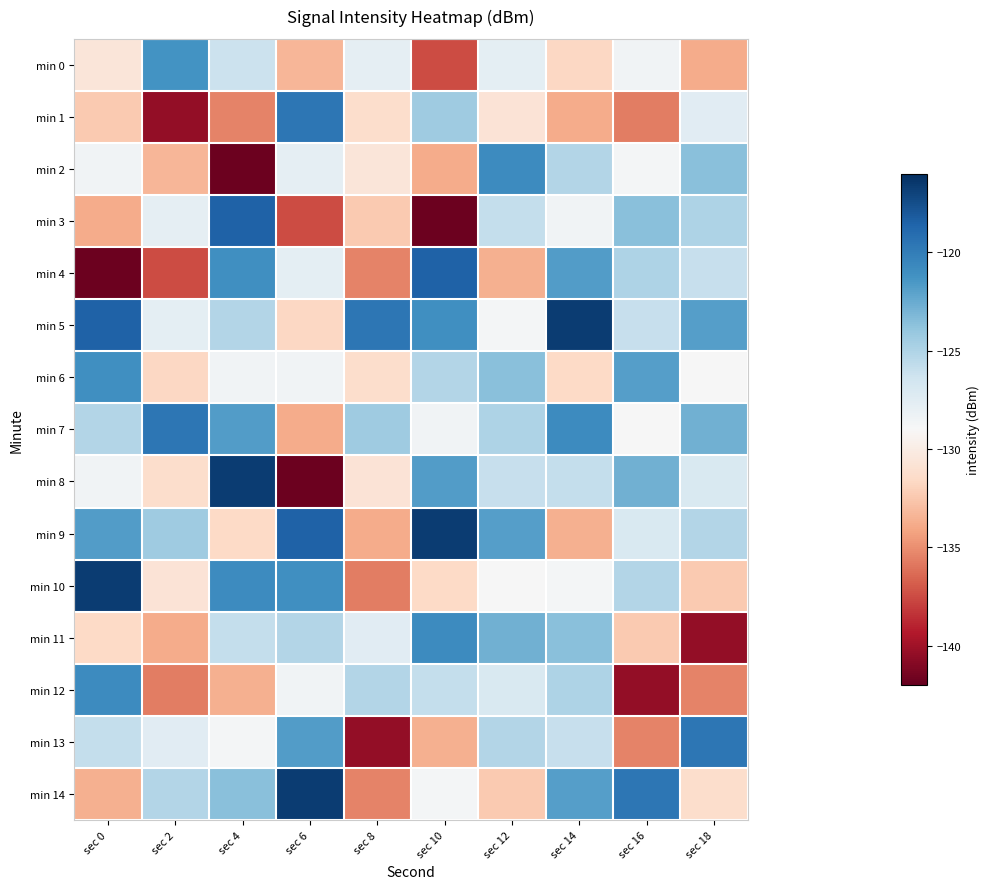

Reading left to right, list all the values displayed in this chart.

min 0: sec 0=-130.6	sec 2=-121.3	sec 4=-126.2	sec 6=-133.3	sec 8=-127.8	sec 10=-137.4	sec 12=-127.8	sec 14=-131.7	sec 16=-128.5	sec 18=-133.8
min 1: sec 0=-132.4	sec 2=-140.4	sec 4=-135.5	sec 6=-119.6	sec 8=-131.3	sec 10=-124.4	sec 12=-130.8	sec 14=-133.8	sec 16=-135.6	sec 18=-127.6
min 2: sec 0=-128.5	sec 2=-133.3	sec 4=-141.8	sec 6=-127.8	sec 8=-130.6	sec 10=-133.8	sec 12=-120.8	sec 14=-125.2	sec 16=-128.7	sec 18=-123.6
min 3: sec 0=-133.8	sec 2=-127.8	sec 4=-118.4	sec 6=-137.4	sec 8=-132.4	sec 10=-141.8	sec 12=-125.9	sec 14=-128.6	sec 16=-123.6	sec 18=-124.9
min 4: sec 0=-141.8	sec 2=-137.4	sec 4=-121.0	sec 6=-127.8	sec 8=-135.5	sec 10=-118.4	sec 12=-133.6	sec 14=-121.8	sec 16=-124.9	sec 18=-126.0
min 5: sec 0=-118.4	sec 2=-127.8	sec 4=-125.2	sec 6=-131.7	sec 8=-119.6	sec 10=-121.0	sec 12=-128.7	sec 14=-116.7	sec 16=-126.0	sec 18=-121.8
min 6: sec 0=-121.0	sec 2=-131.7	sec 4=-128.6	sec 6=-128.5	sec 8=-131.3	sec 10=-125.2	sec 12=-123.6	sec 14=-131.6	sec 16=-121.8	sec 18=-129.0
min 7: sec 0=-125.2	sec 2=-119.6	sec 4=-121.8	sec 6=-133.8	sec 8=-124.4	sec 10=-128.6	sec 12=-124.9	sec 14=-120.8	sec 16=-129.0	sec 18=-122.8
min 8: sec 0=-128.6	sec 2=-131.3	sec 4=-116.7	sec 6=-141.8	sec 8=-130.8	sec 10=-121.8	sec 12=-126.0	sec 14=-125.9	sec 16=-122.8	sec 18=-127.1
min 9: sec 0=-121.8	sec 2=-124.4	sec 4=-131.6	sec 6=-118.4	sec 8=-133.8	sec 10=-116.7	sec 12=-121.8	sec 14=-133.6	sec 16=-127.1	sec 18=-125.2
min 10: sec 0=-116.7	sec 2=-130.8	sec 4=-120.8	sec 6=-121.0	sec 8=-135.6	sec 10=-131.6	sec 12=-129.0	sec 14=-128.7	sec 16=-125.2	sec 18=-132.4
min 11: sec 0=-131.6	sec 2=-133.8	sec 4=-125.9	sec 6=-125.2	sec 8=-127.6	sec 10=-120.8	sec 12=-122.8	sec 14=-123.6	sec 16=-132.4	sec 18=-140.4
min 12: sec 0=-120.8	sec 2=-135.6	sec 4=-133.6	sec 6=-128.6	sec 8=-125.2	sec 10=-125.9	sec 12=-127.1	sec 14=-124.9	sec 16=-140.4	sec 18=-135.5
min 13: sec 0=-125.9	sec 2=-127.6	sec 4=-128.7	sec 6=-121.8	sec 8=-140.4	sec 10=-133.6	sec 12=-125.2	sec 14=-126.0	sec 16=-135.5	sec 18=-119.6
min 14: sec 0=-133.6	sec 2=-125.2	sec 4=-123.6	sec 6=-116.7	sec 8=-135.5	sec 10=-128.7	sec 12=-132.4	sec 14=-121.8	sec 16=-119.6	sec 18=-131.3